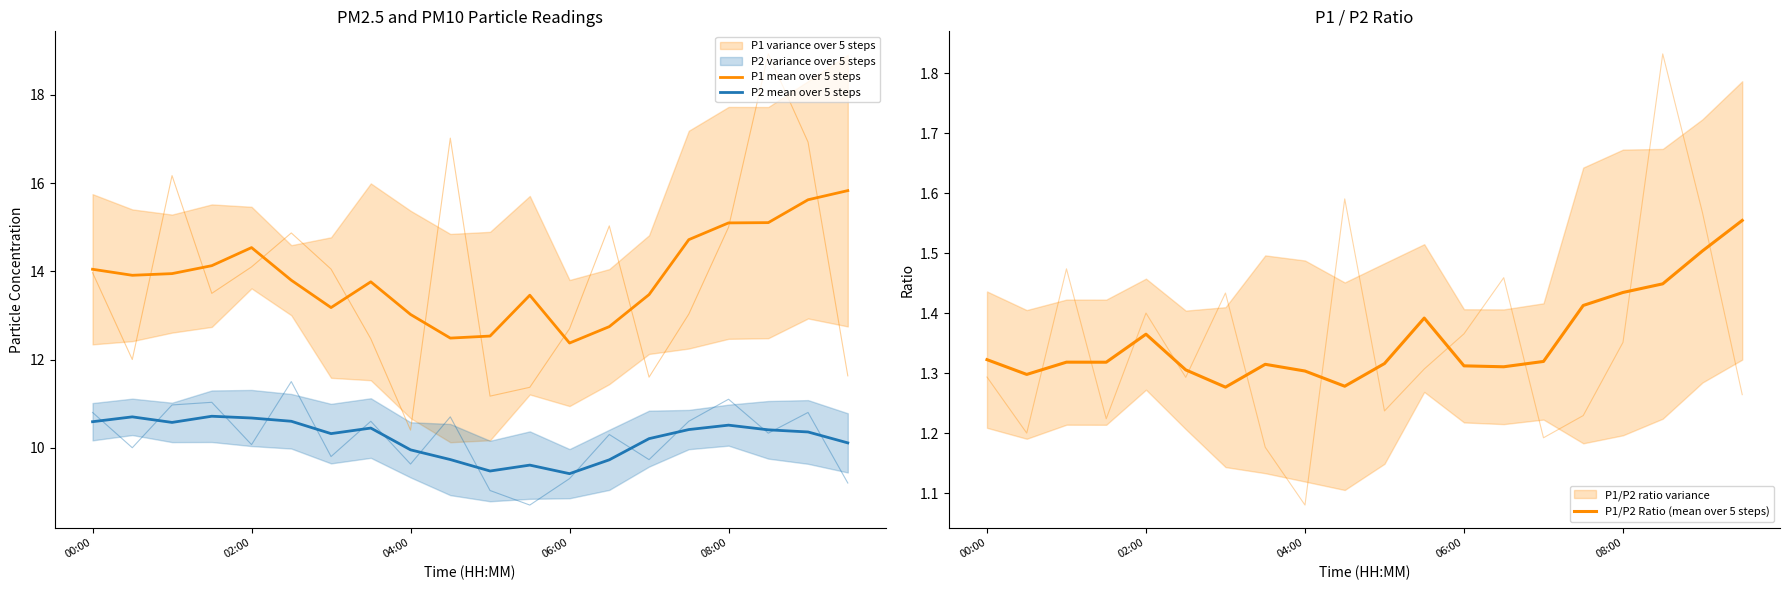

What is the minimum value for P1/P2 Ratio (mean over 5 steps)?

1.3